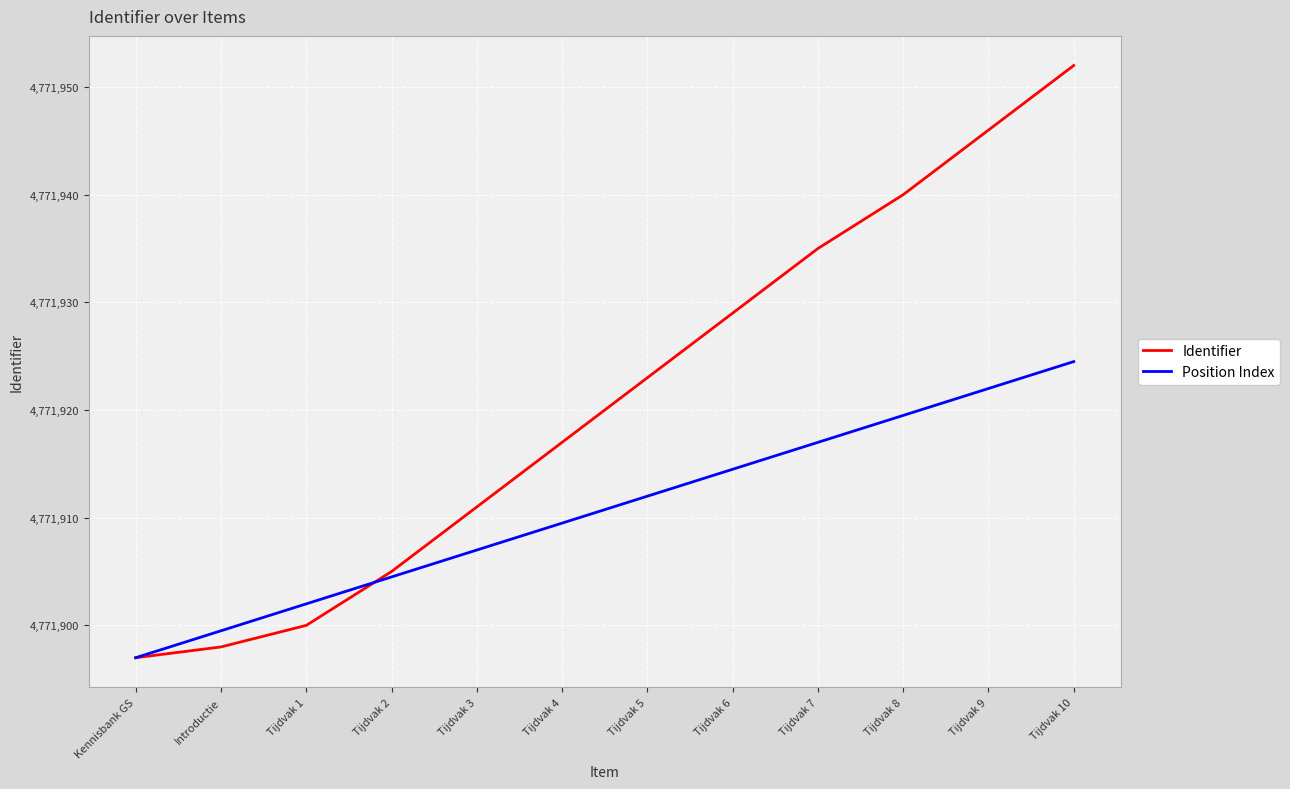

What is the lowest value of the Identifier series?

4771897.0